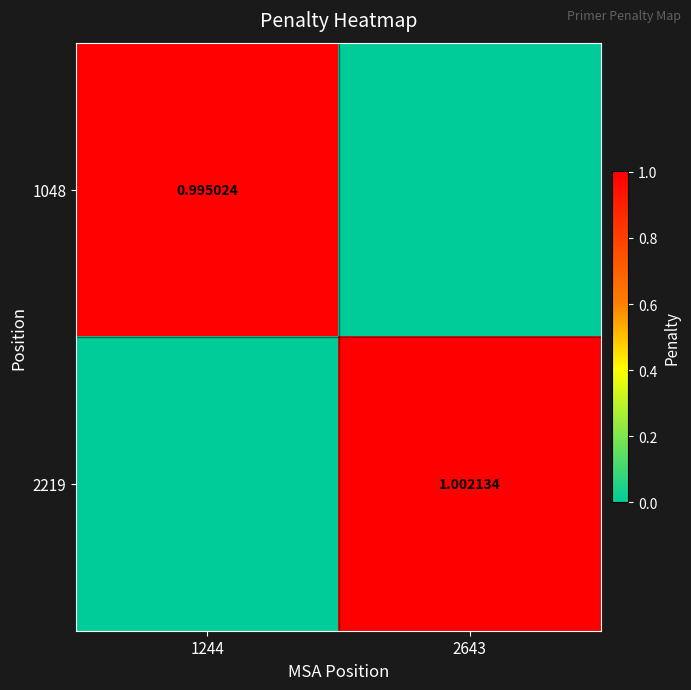

Is the value of 2219 at 2643 greater than the value of 1048 at 1244?

Yes